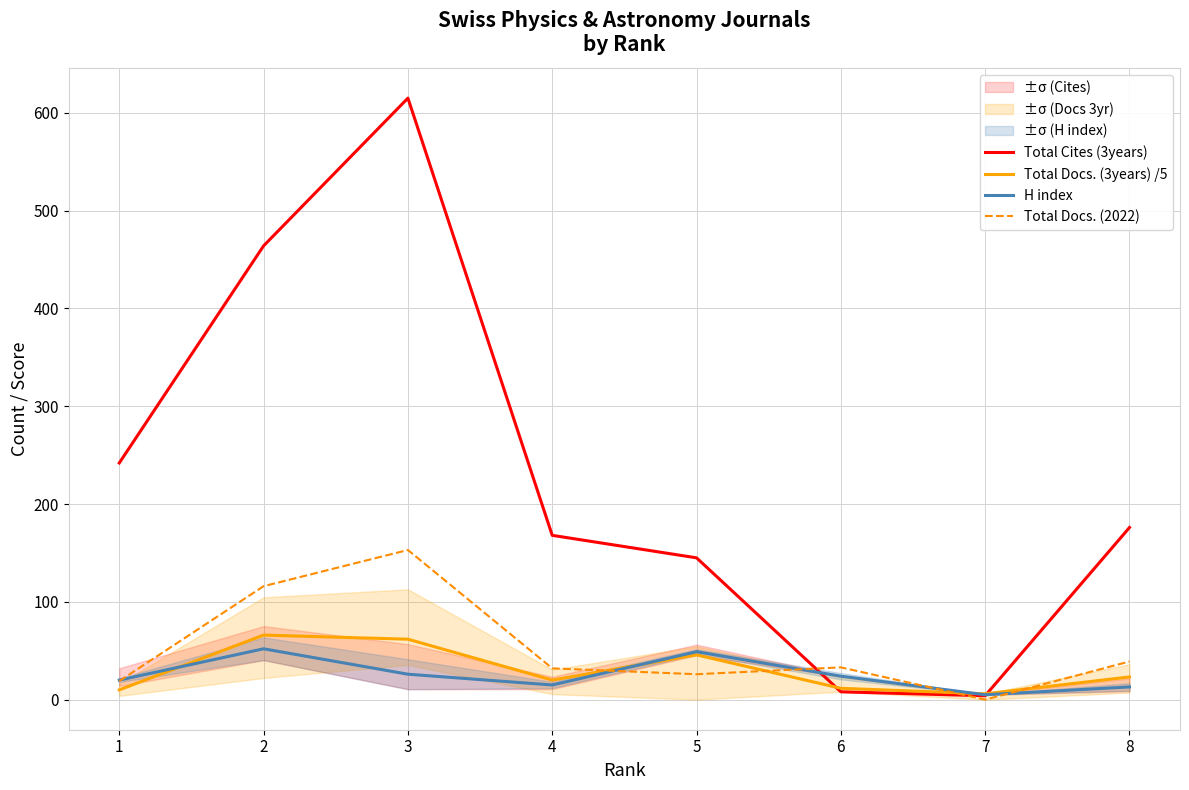

What is the maximum value shown in the chart?

615.0